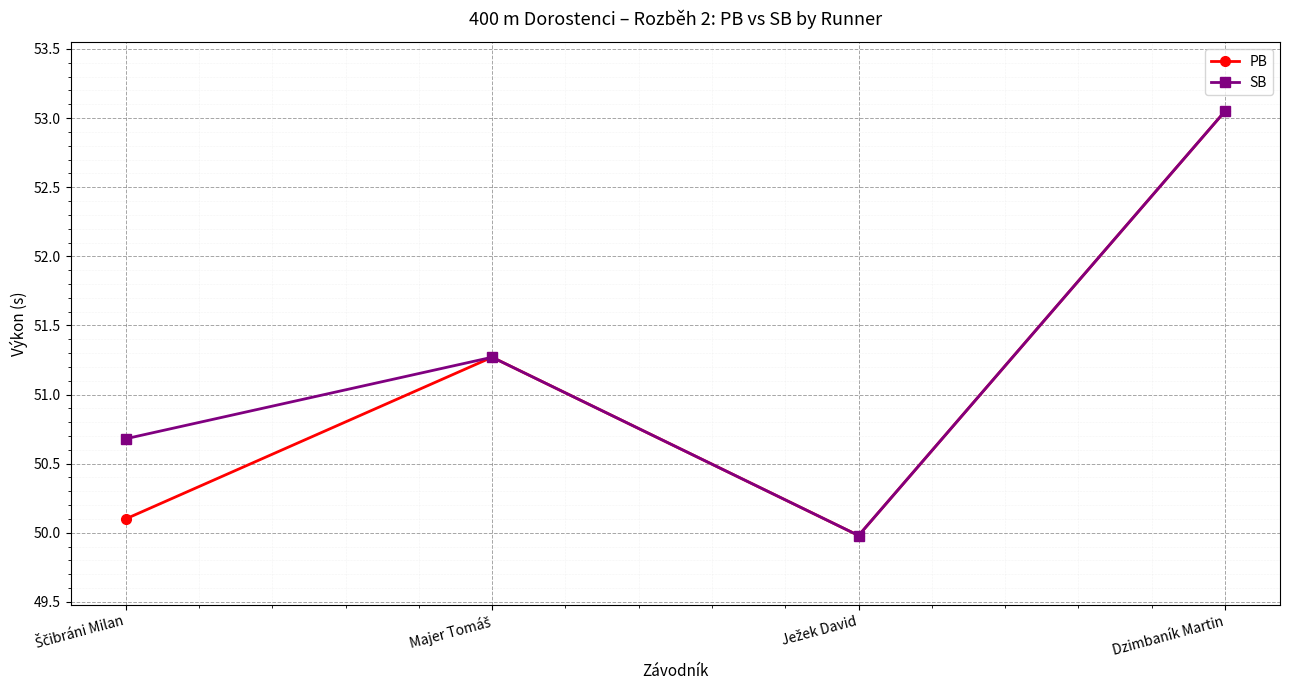

Is it true that SB equals 32.4 at Dzimbaník Martin?

False